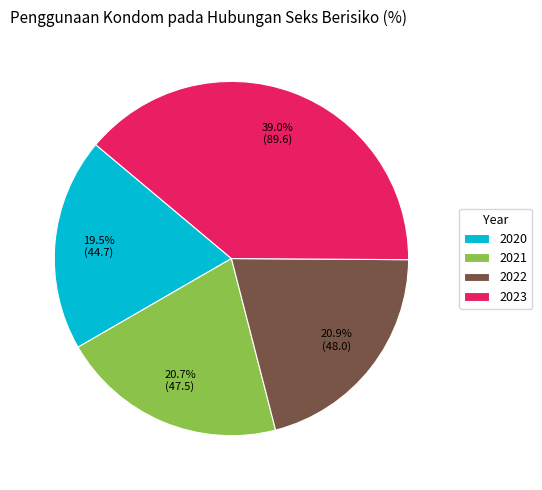

How many segments does this pie chart have?

4